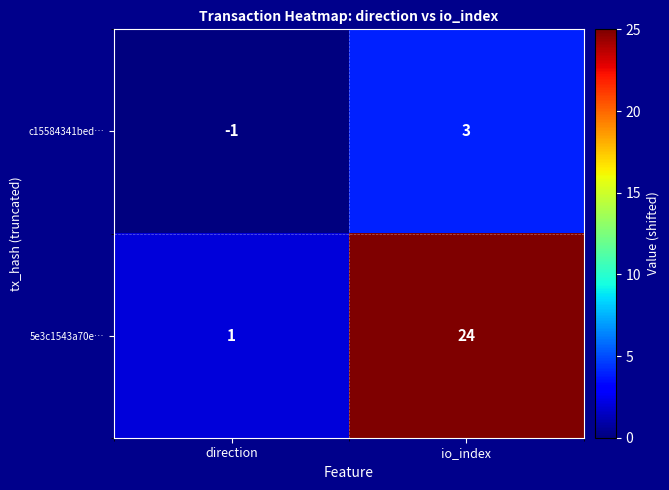

At how many categories does at least one series exceed 14?

1